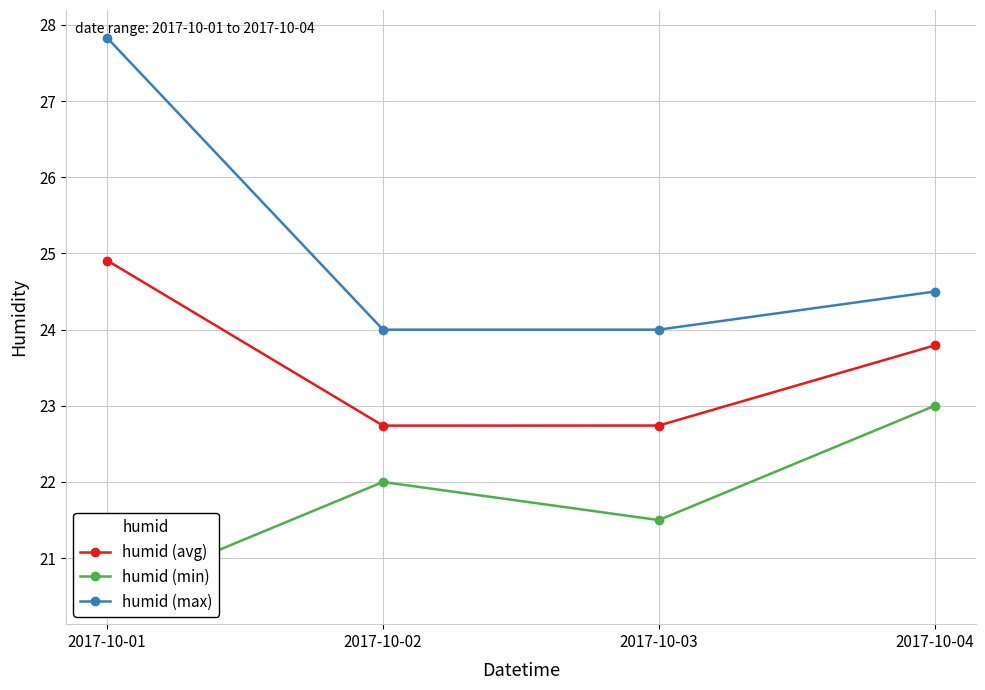

What is the maximum value shown in the chart?

27.8